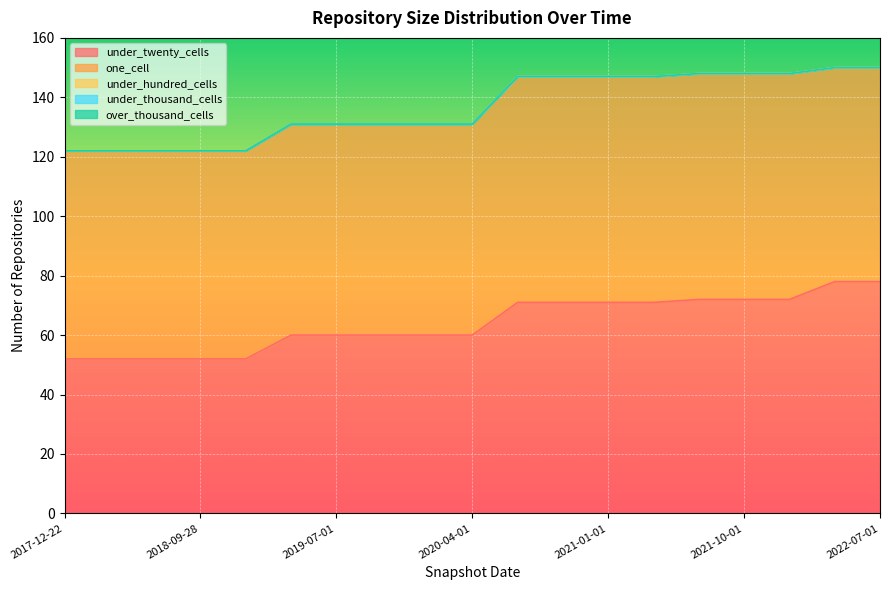

Which series has the largest range (max minus min)?

under_twenty_cells